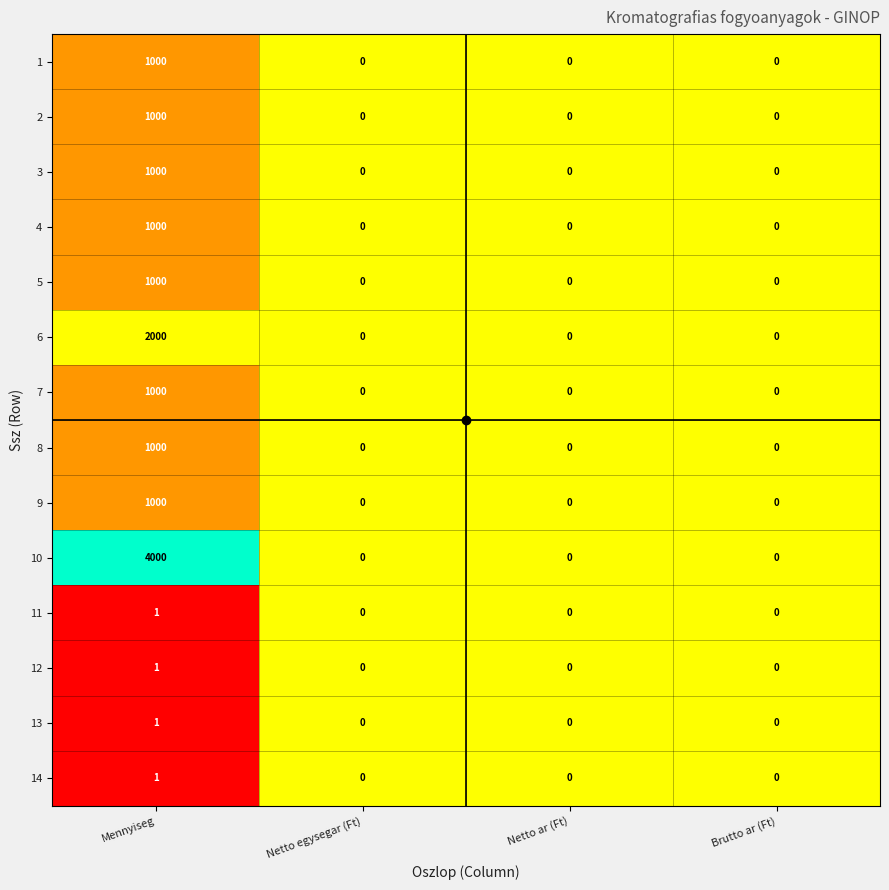

What is the difference between the maximum and second lowest values in the 4 series?

1000